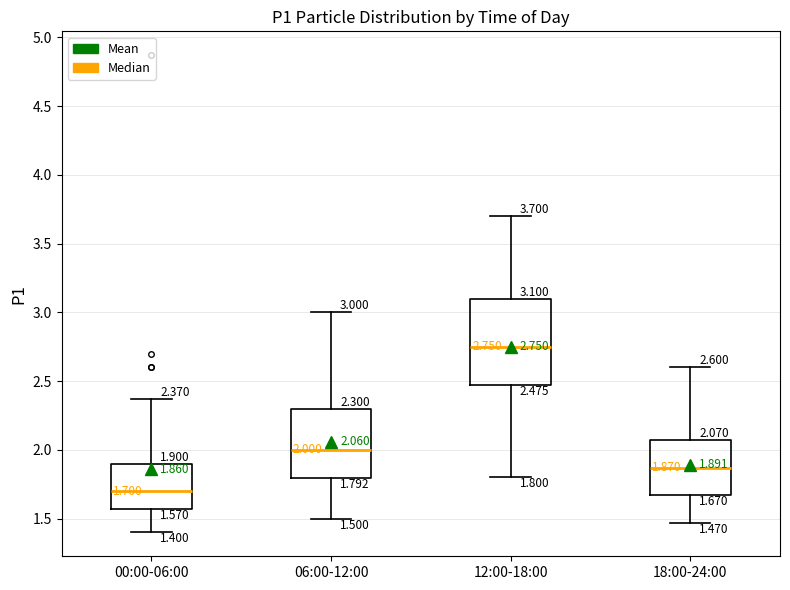

Comparing the boxes themselves (not the whiskers), which one is the tallest?

12:00-18:00